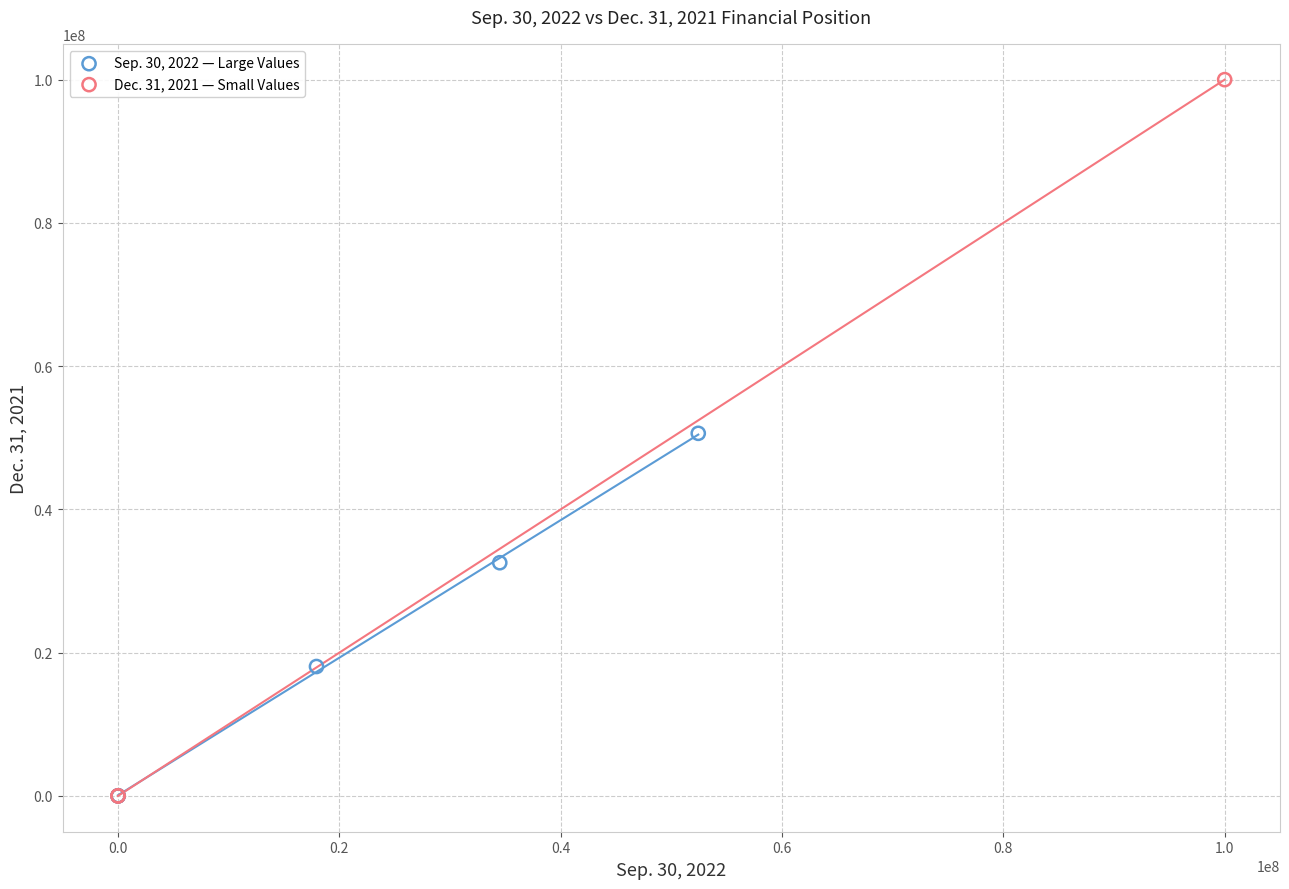

Which series has the largest Y range (max minus min)?

Dec. 31, 2021 — Small Values